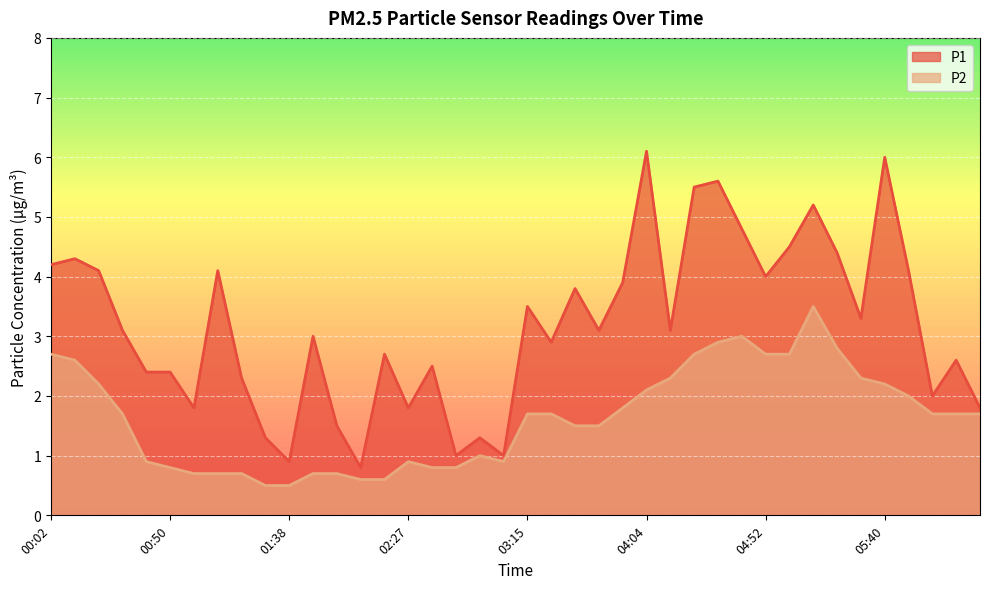

How many data points in P1 are above 3?

21